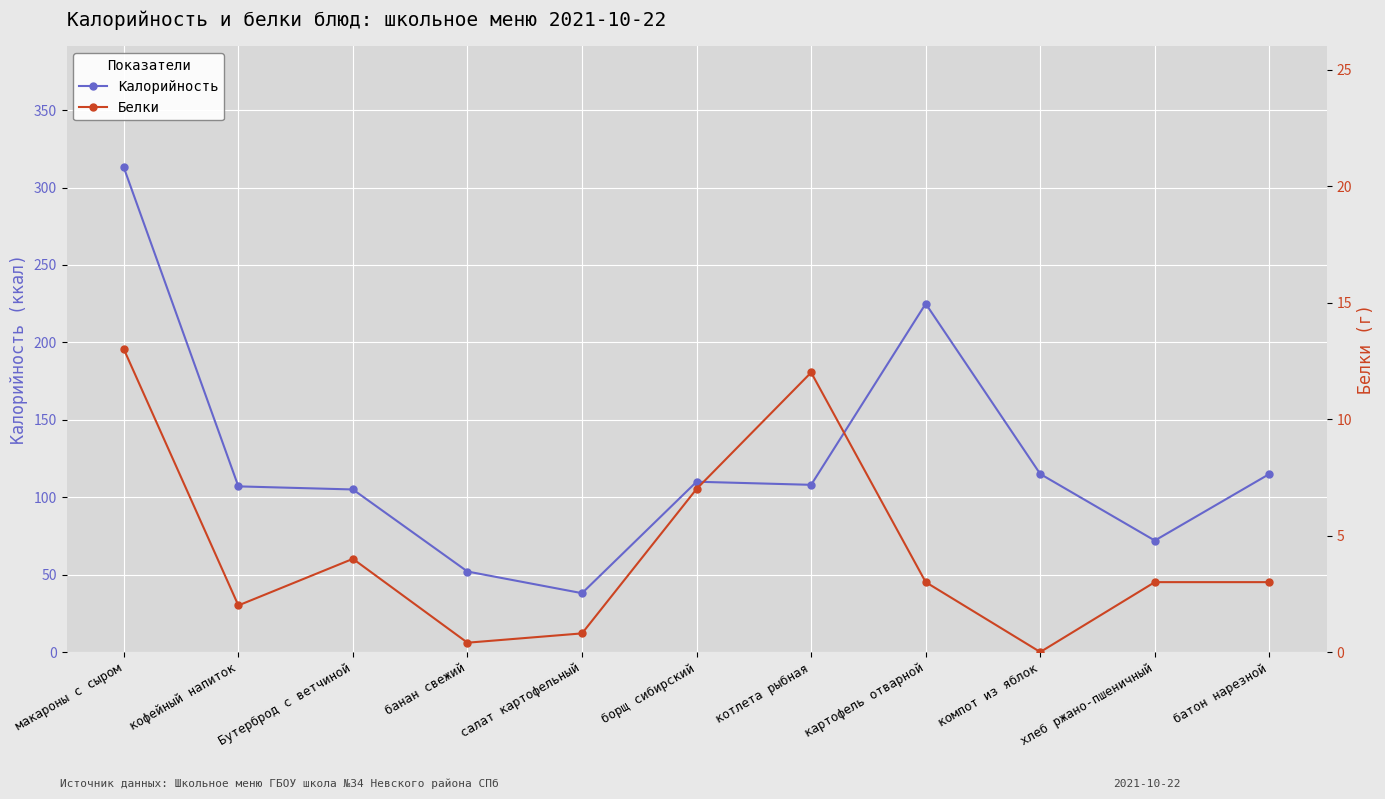

Reading right to left, transcribe all the data shown in this chart.

Калорийность: батон нарезной=115.0	хлеб ржано-пшеничный=72.0	компот из яблок=115.0	картофель отварной=225.0	котлета рыбная=108.0	борщ сибирский=110.0	салат картофельный=38.0	банан свежий=52.0	Бутерброд с ветчиной=105.0	кофейный напиток=107.0	макароны с сыром=313.0
Белки: батон нарезной=3.0	хлеб ржано-пшеничный=3.0	компот из яблок=0.0	картофель отварной=3.0	котлета рыбная=12.0	борщ сибирский=7.0	салат картофельный=0.8	банан свежий=0.4	Бутерброд с ветчиной=4.0	кофейный напиток=2.0	макароны с сыром=13.0